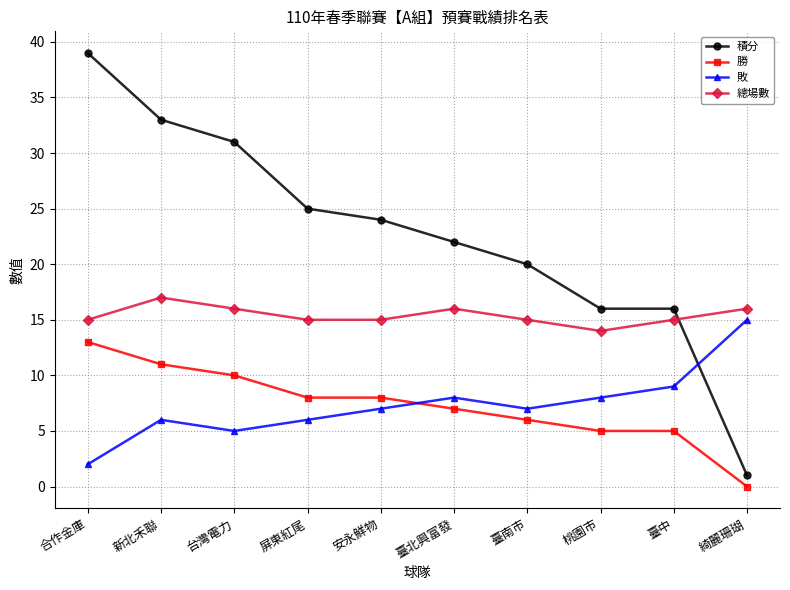

Reading left to right, transcribe all the data shown in this chart.

積分: 合作金庫=39	新北禾聯=33	台灣電力=31	屏東紅尾=25	安永鮮物=24	臺北興富發=22	臺南市=20	桃園市=16	臺中=16	綺麗珊瑚=1
勝: 合作金庫=13	新北禾聯=11	台灣電力=10	屏東紅尾=8	安永鮮物=8	臺北興富發=7	臺南市=6	桃園市=5	臺中=5	綺麗珊瑚=0
敗: 合作金庫=2	新北禾聯=6	台灣電力=5	屏東紅尾=6	安永鮮物=7	臺北興富發=8	臺南市=7	桃園市=8	臺中=9	綺麗珊瑚=15
總場數: 合作金庫=15	新北禾聯=17	台灣電力=16	屏東紅尾=15	安永鮮物=15	臺北興富發=16	臺南市=15	桃園市=14	臺中=15	綺麗珊瑚=16